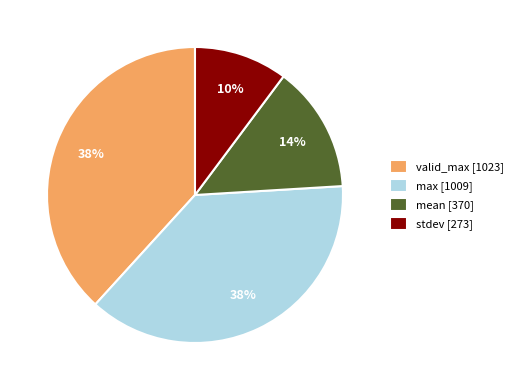

Which has a higher value, max [1009] or stdev [273]?

max [1009]